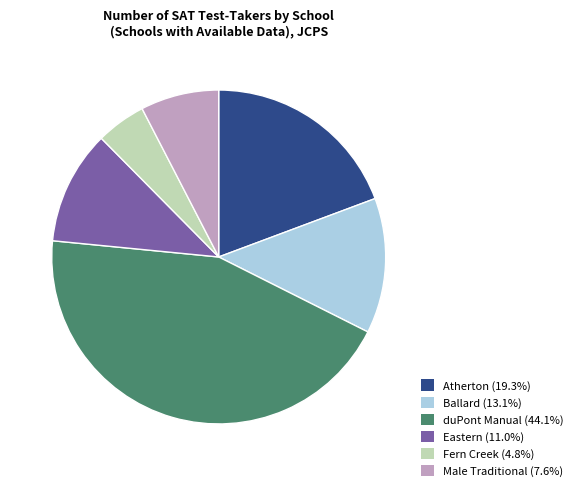

Is there a majority slice in this chart?

No